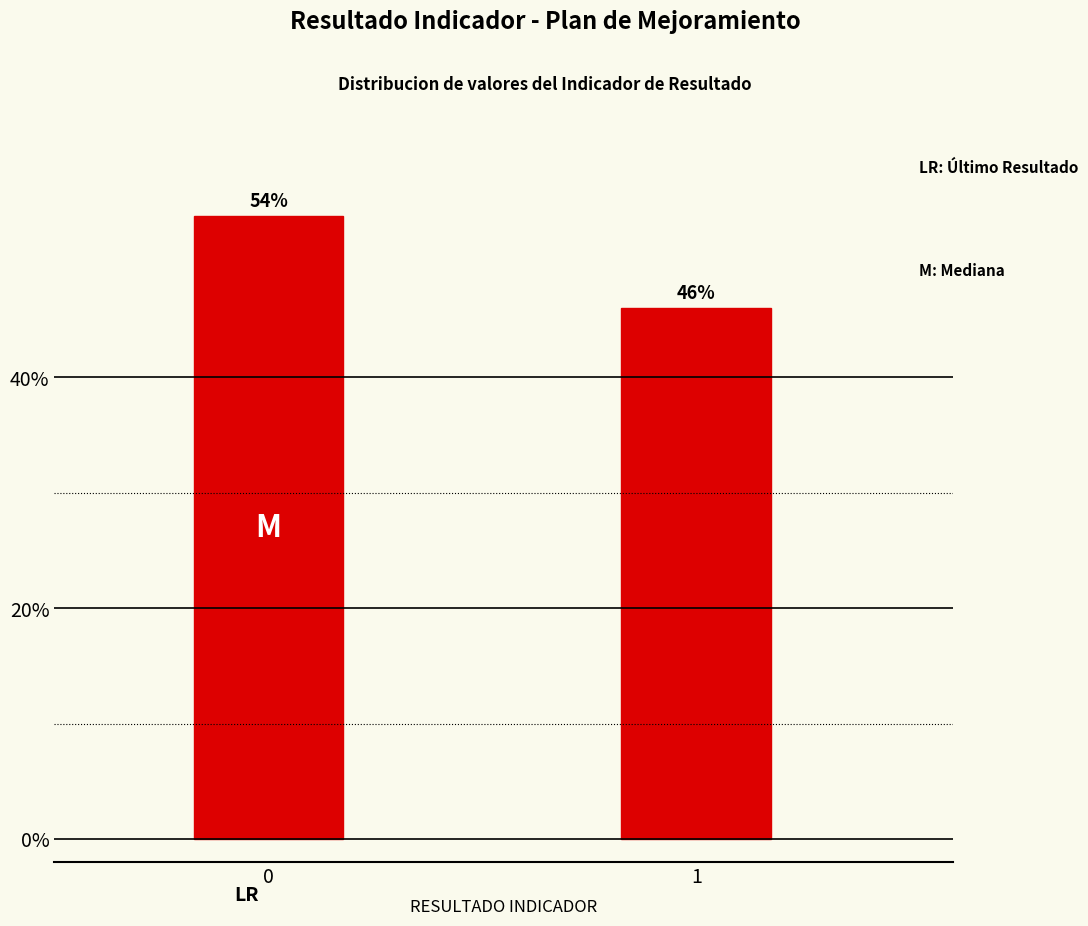

Reading left to right, transcribe all the data shown in this chart.

54	46